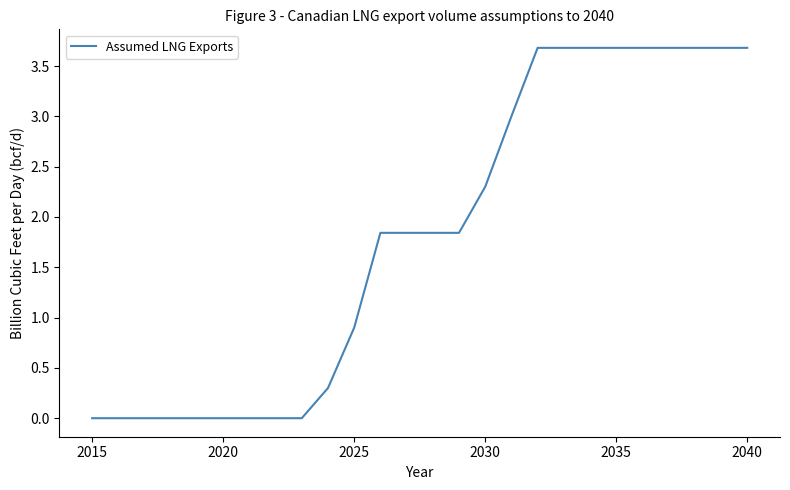

What is the difference between the maximum and minimum values?

3.7